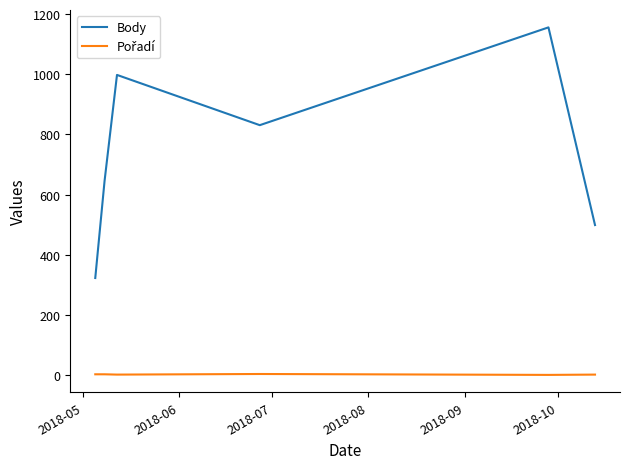

What is the greatest value displayed?

1156